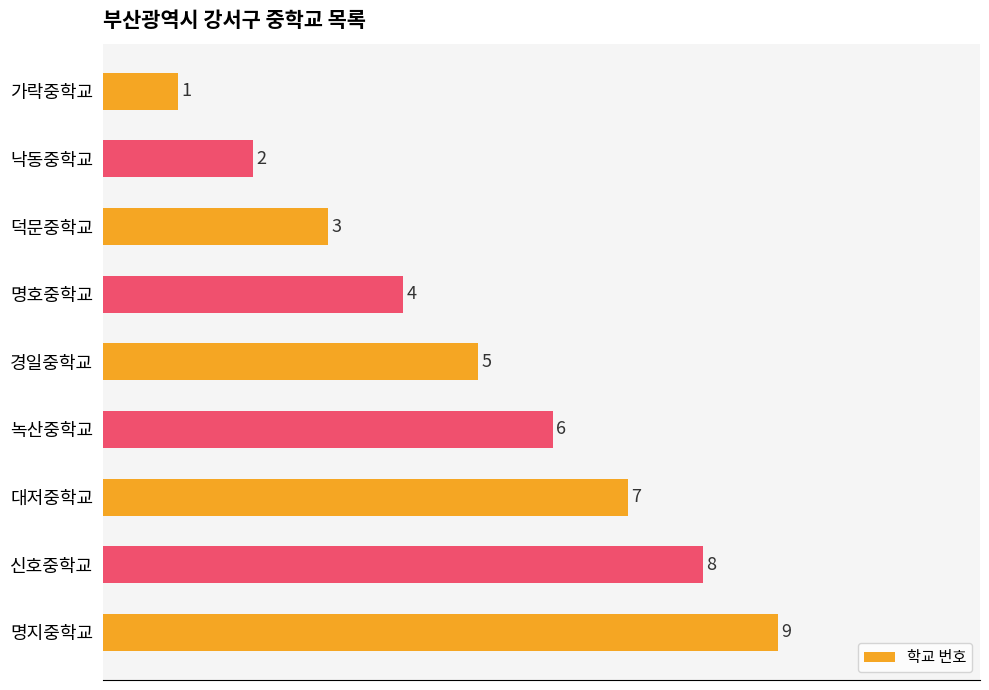

List the labels in order of value, smallest first.

가락중학교, 낙동중학교, 덕문중학교, 명호중학교, 경일중학교, 녹산중학교, 대저중학교, 신호중학교, 명지중학교